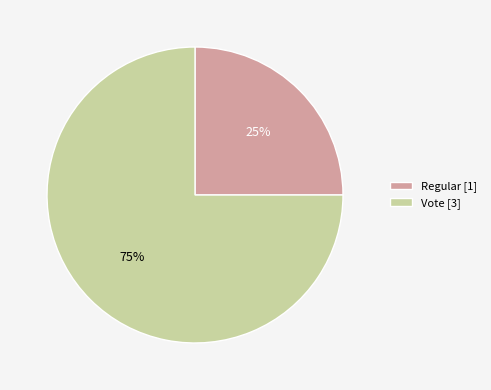

To the nearest percent, what is the difference between the Regular and Vote slice percentages?

50%